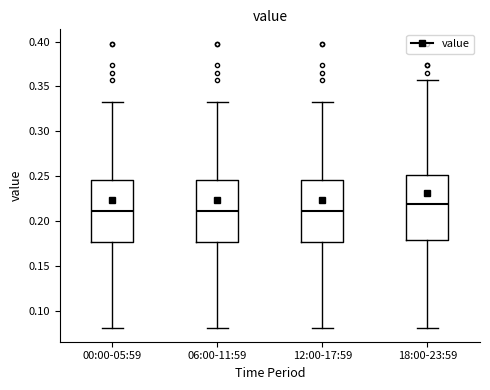

Reading left to right, read every box against the y-axis: the position of its median line, the range the box covers, and the ends of its whiskers. The values are not printed on the chart, so give them approximately, as read against the axis.

00:00-05:59: median 0.210, box 0.175 to 0.245, whiskers 0.080 to 0.335
06:00-11:59: median 0.210, box 0.175 to 0.245, whiskers 0.080 to 0.335
12:00-17:59: median 0.210, box 0.175 to 0.245, whiskers 0.080 to 0.335
18:00-23:59: median 0.220, box 0.180 to 0.250, whiskers 0.080 to 0.355